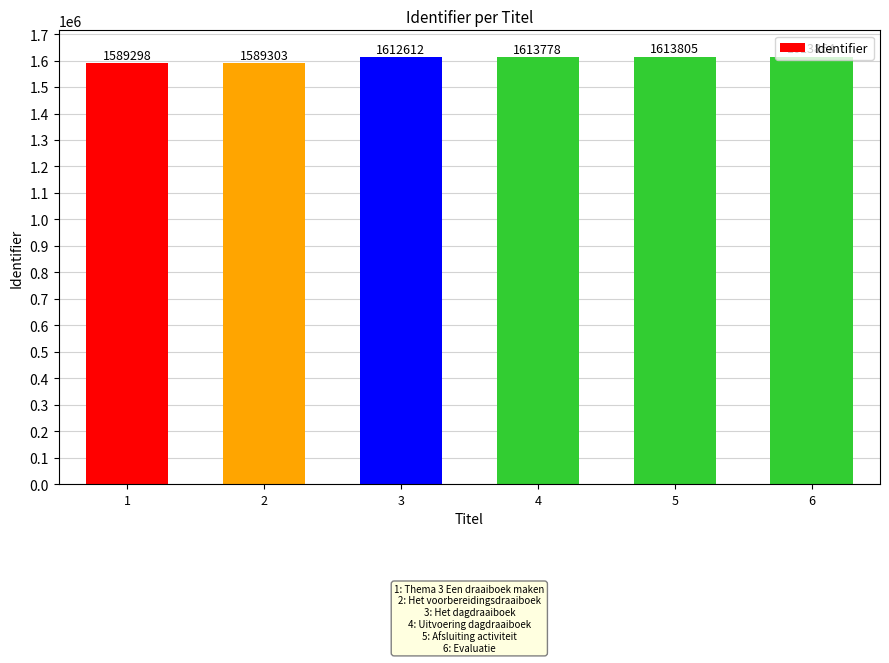

The chart shows a value of 2504283 at 2. True or false?

False